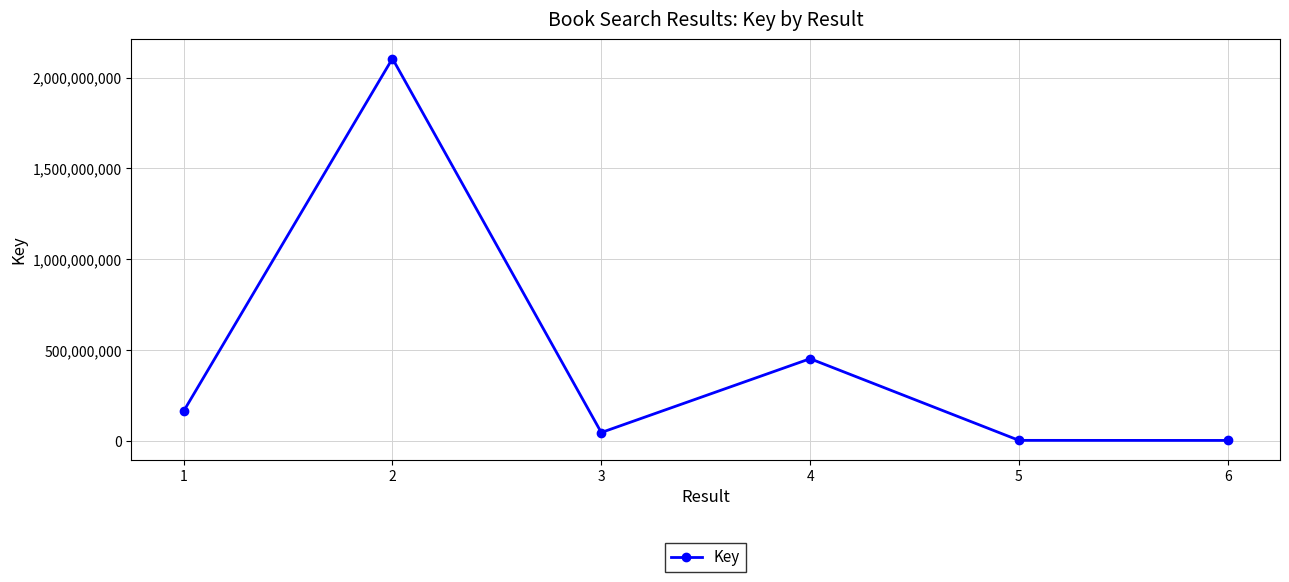

What is the average value?

461098520